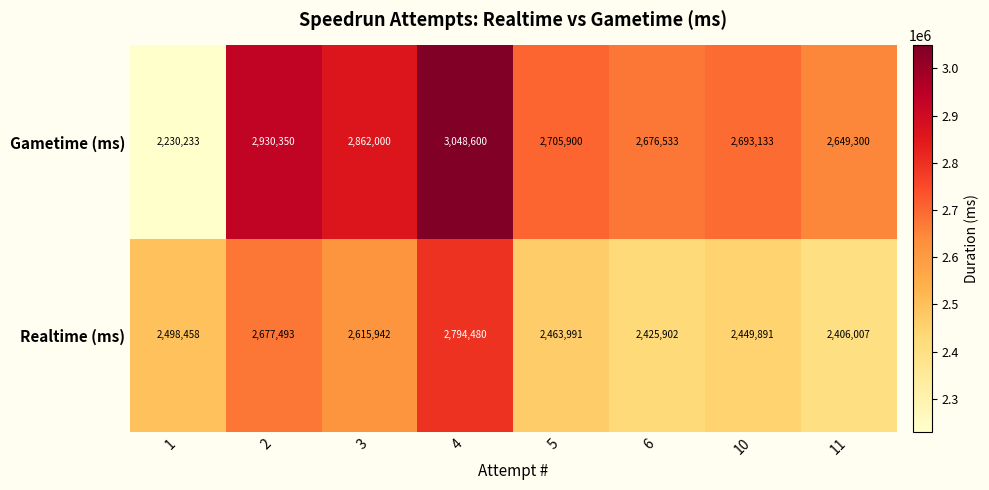

Reading left to right, transcribe all the data shown in this chart.

Gametime (ms): 2230233	2930350	2862000	3048600	2705900	2676533	2693133	2649300
Realtime (ms): 2498458	2677493	2615942	2794480	2463991	2425902	2449891	2406007